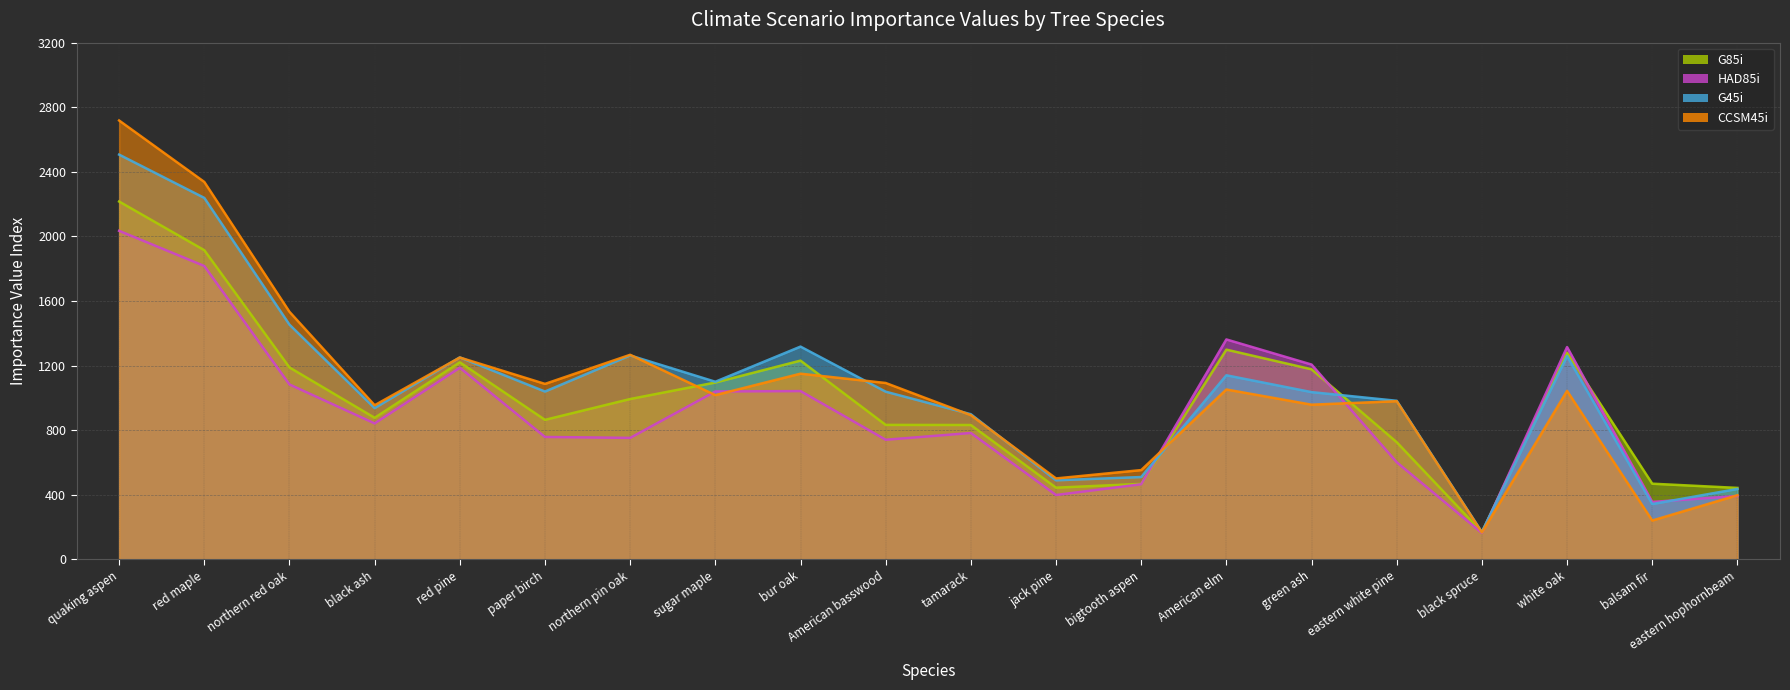

How many data points in HAD85i are less than 841?

10